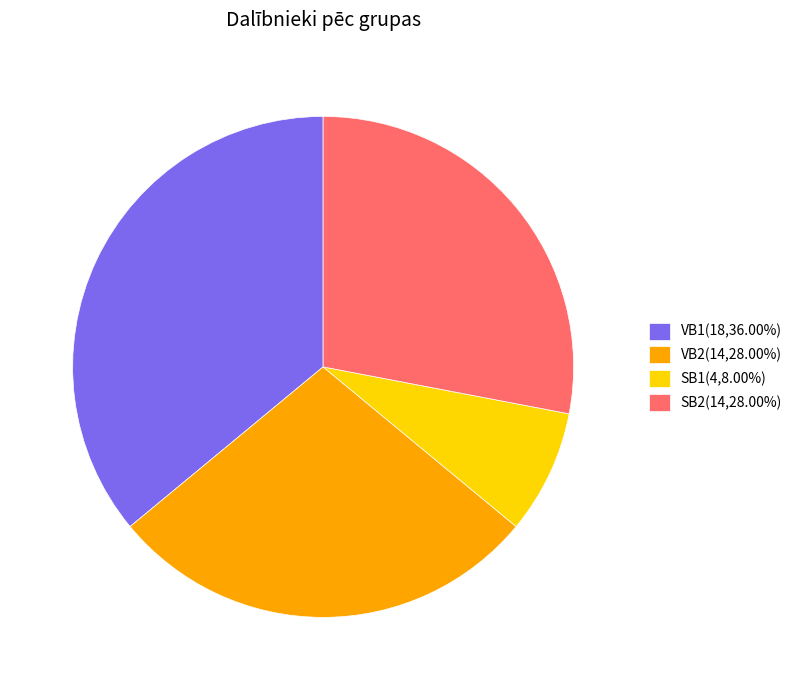

True or false: SB1 accounts for 8% of the total.

True